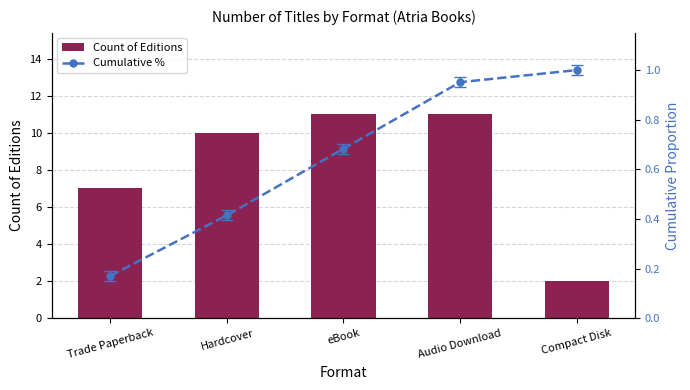

Is the value of Count of Editions at Compact Disk greater than the value of Cumulative % at Hardcover?

Yes